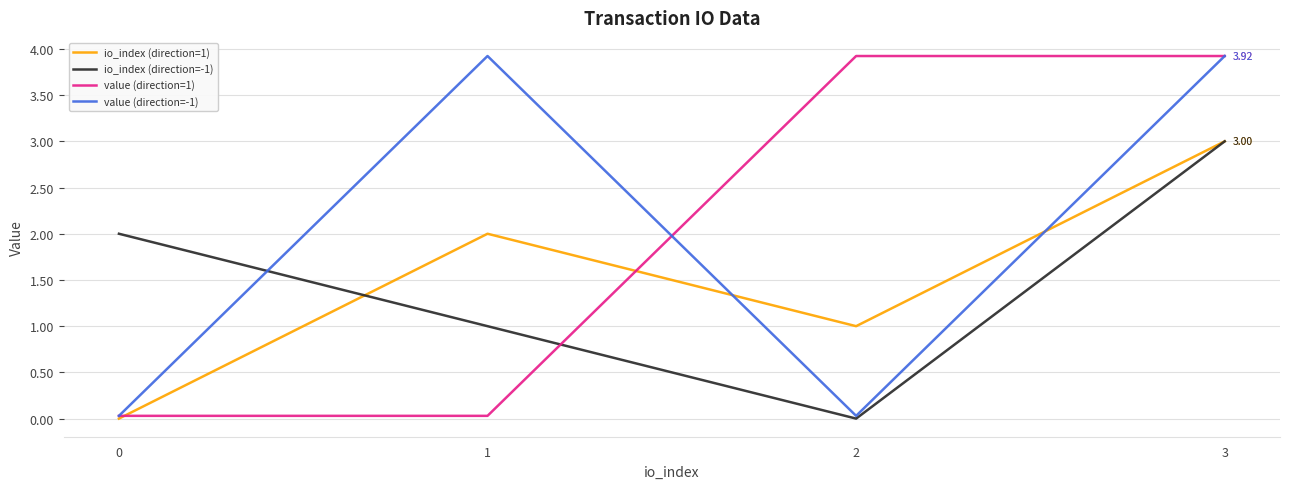

At which category is the sum across all series the highest?

3